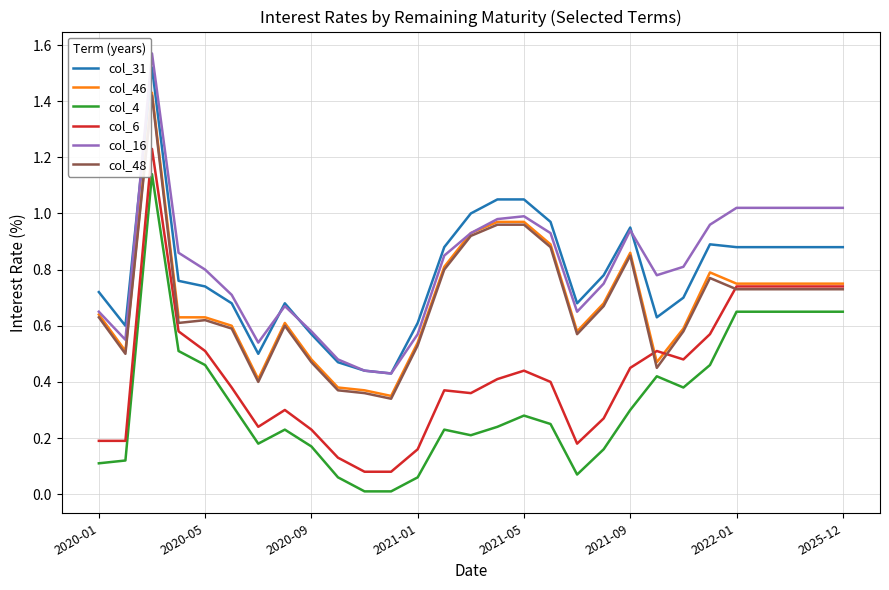

Is this an area chart (filled region under the line)?

No